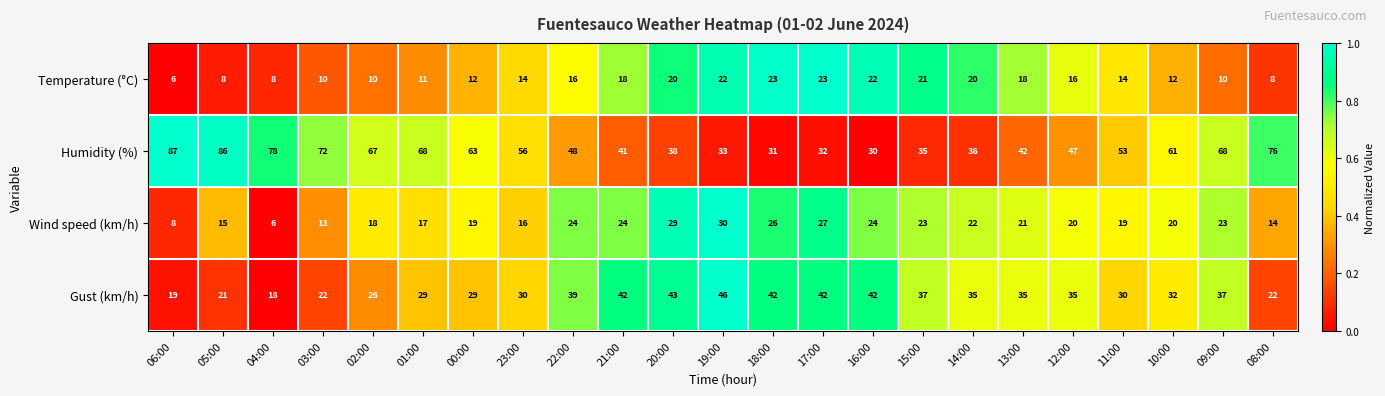

What is the smallest value displayed?

6